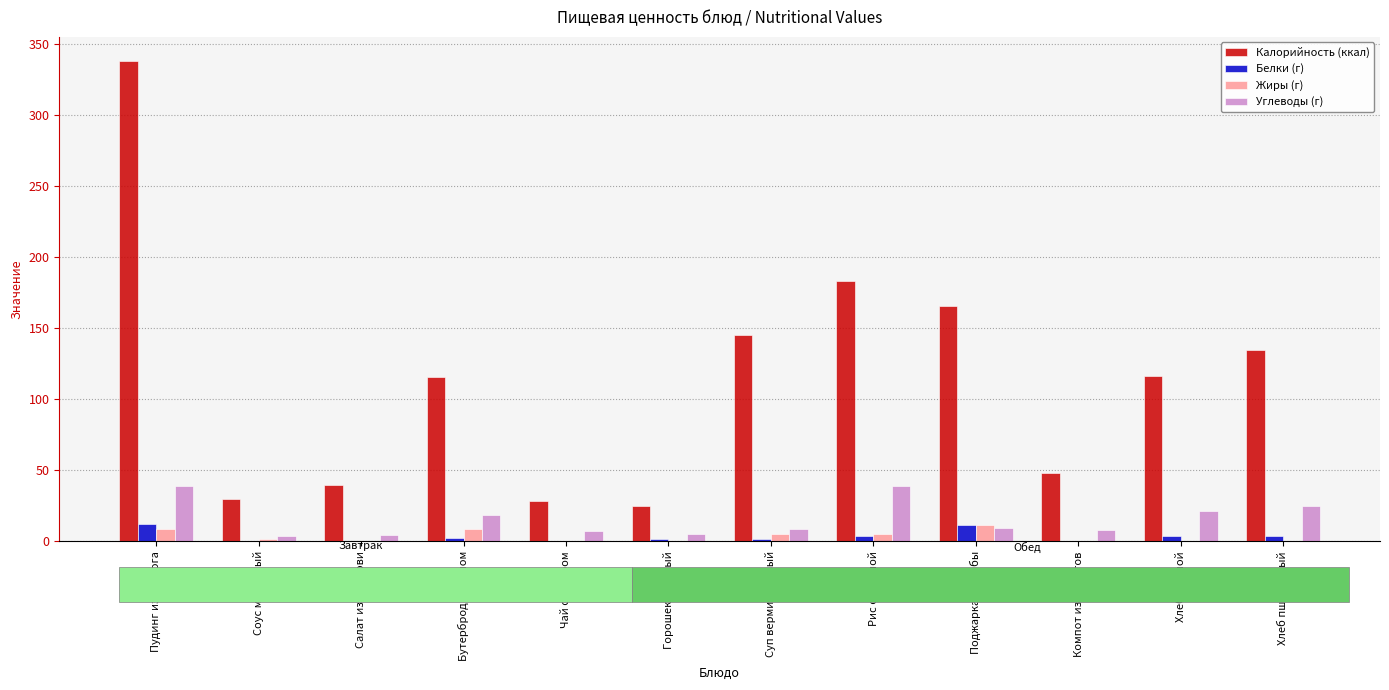

How many groups of bars are there?

12